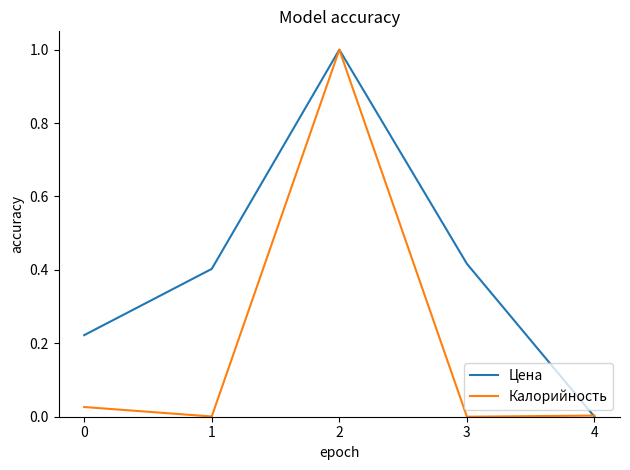

Is this an area chart (filled region under the line)?

No